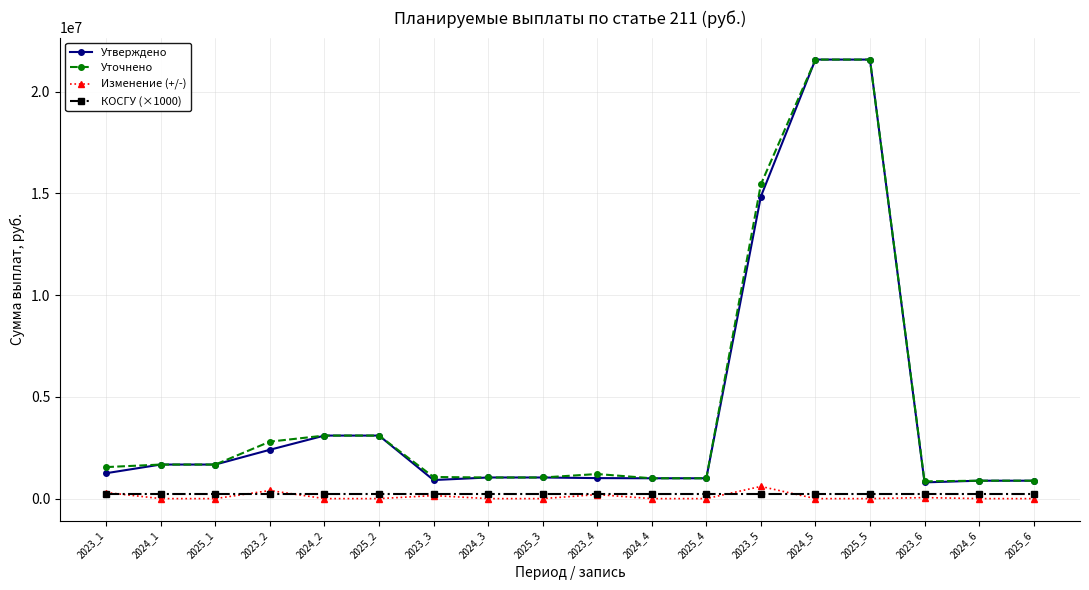

What is the maximum value shown in the chart?

21569271.7